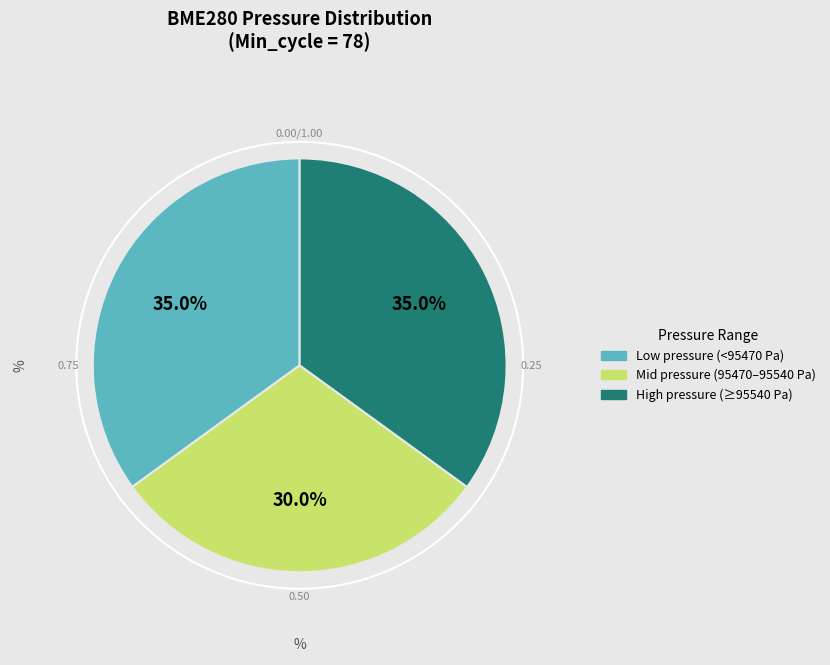

Is there any slice that represents more than half of the pie?

No